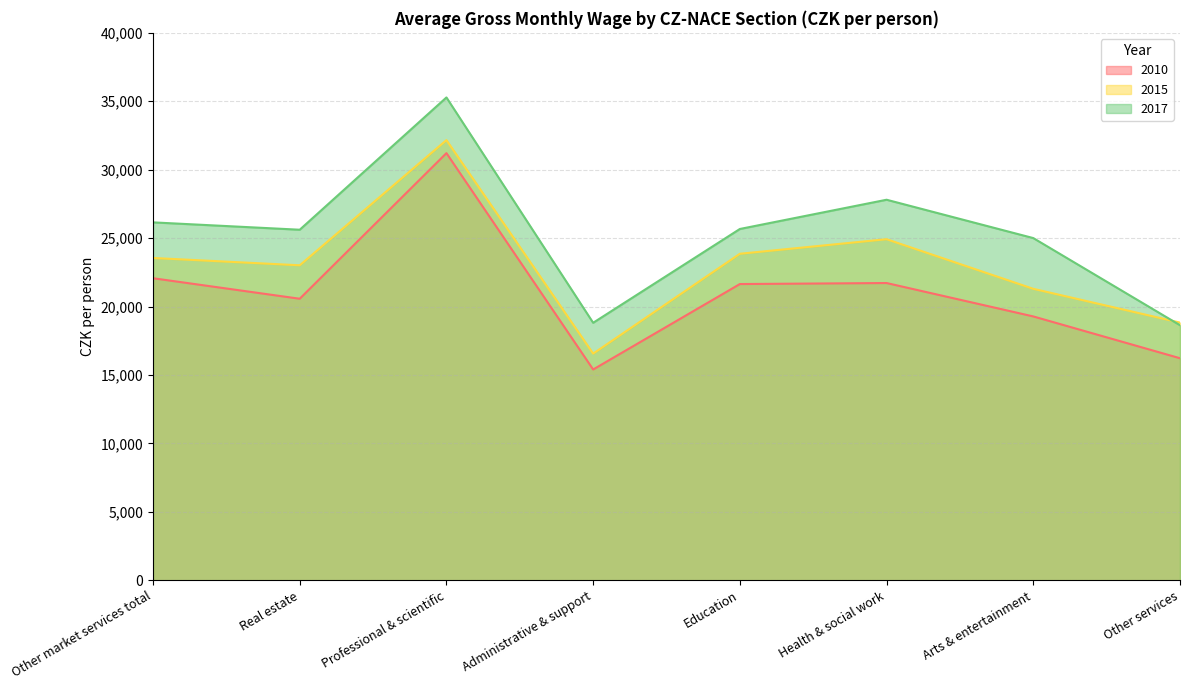

How many lines are shown in the chart?

3